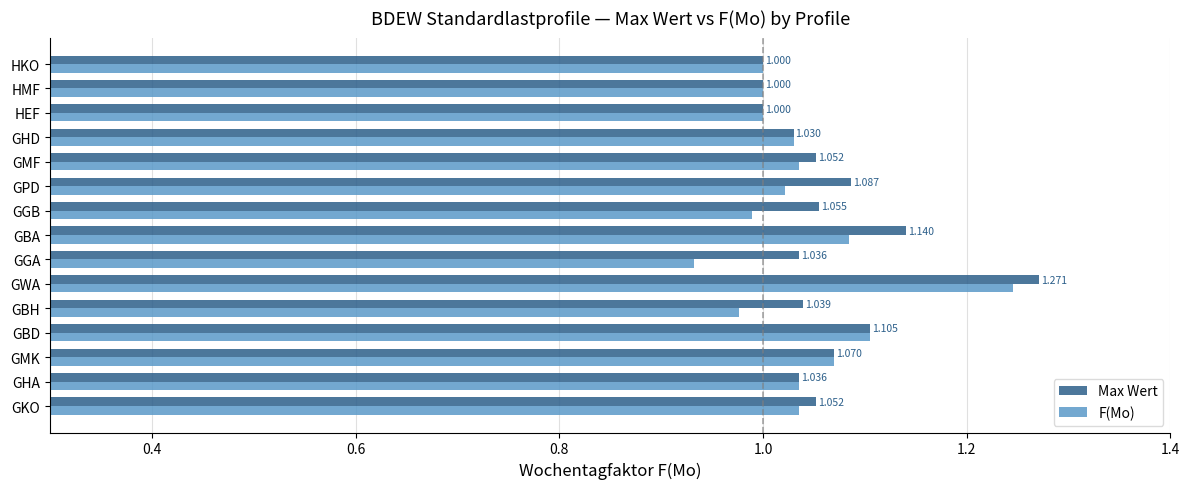

Which category has the highest value in the F(Mo) series?

GWA